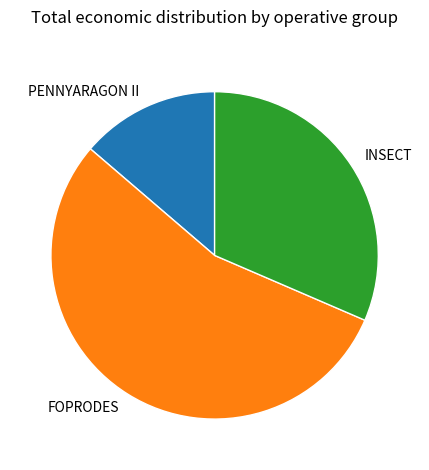

The PENNYARAGON II slice represents 14% of the pie. True or false?

True